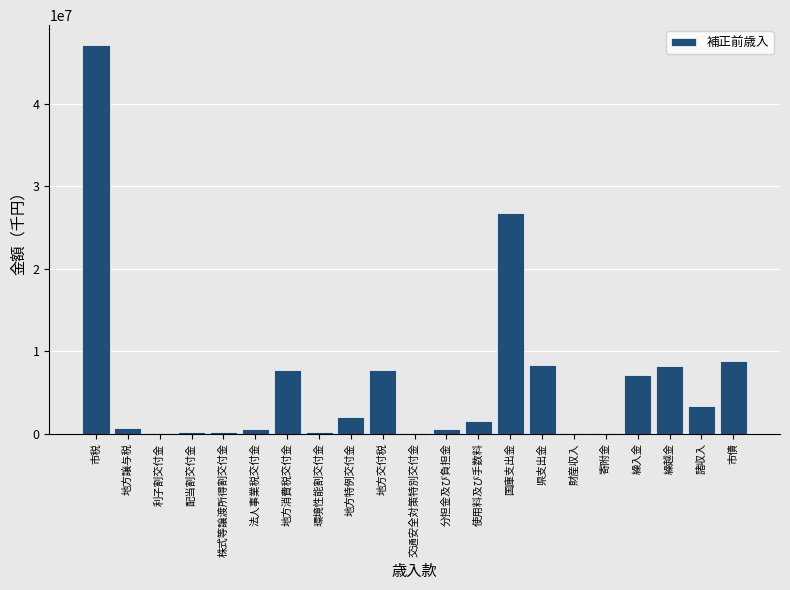

Between 利子割交付金 and 地方特例交付金, which is larger?

地方特例交付金